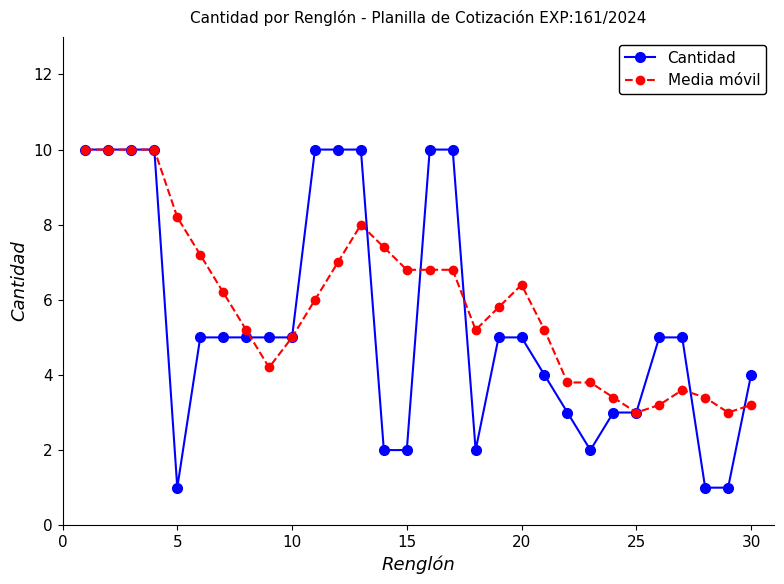

What is the difference between the maximum and minimum values in the Media móvil series?

7.0